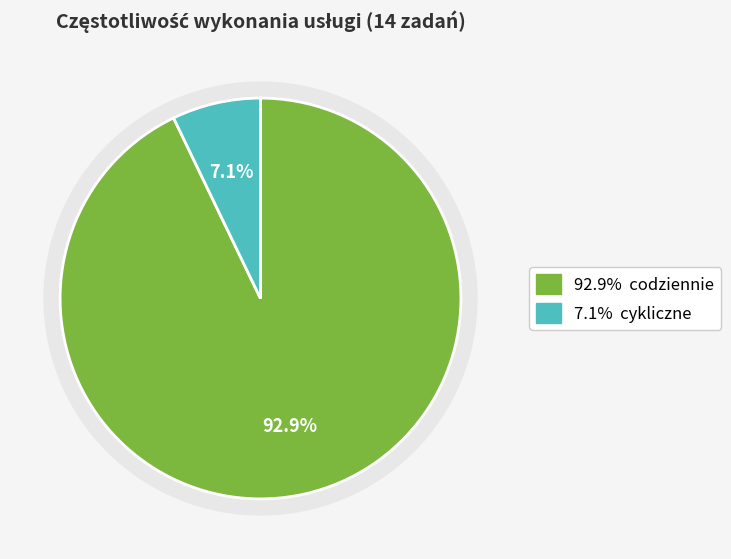

How many segments does this pie chart have?

2